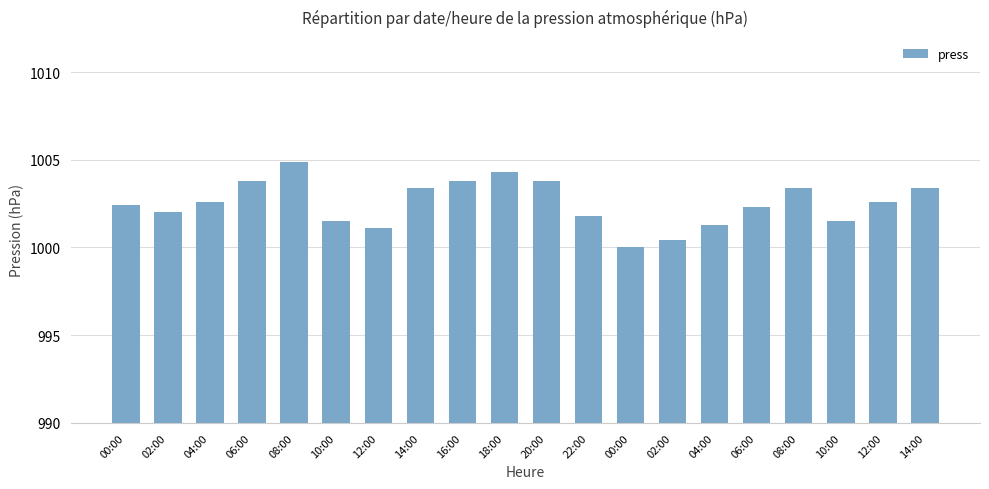

Are the bars horizontal?

No